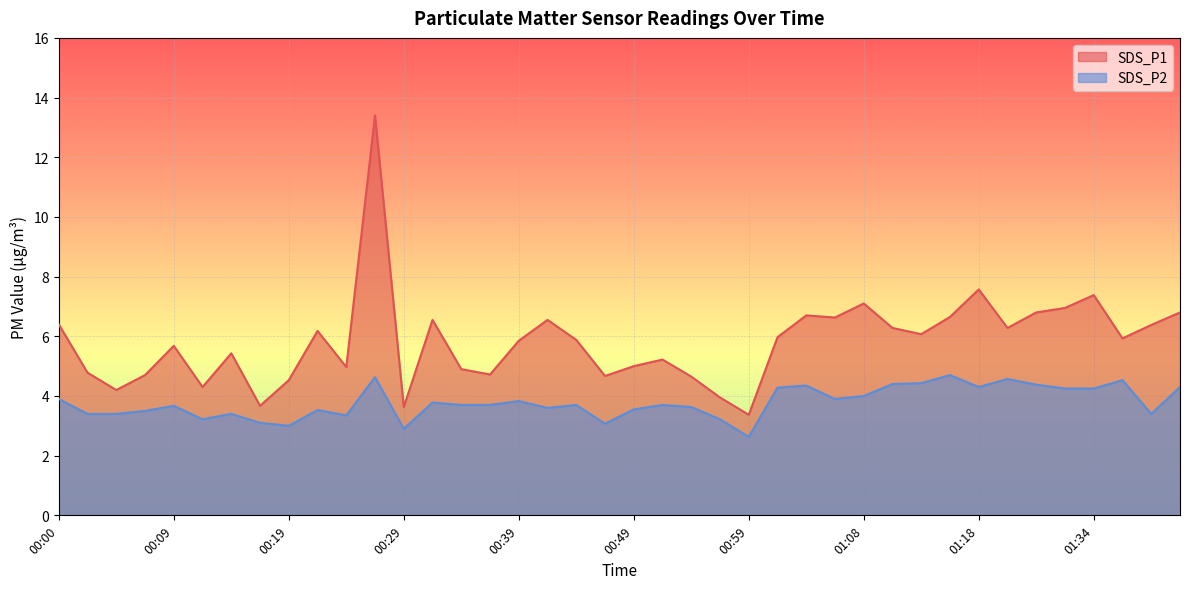

At how many categories does at least one series exceed 5?

25